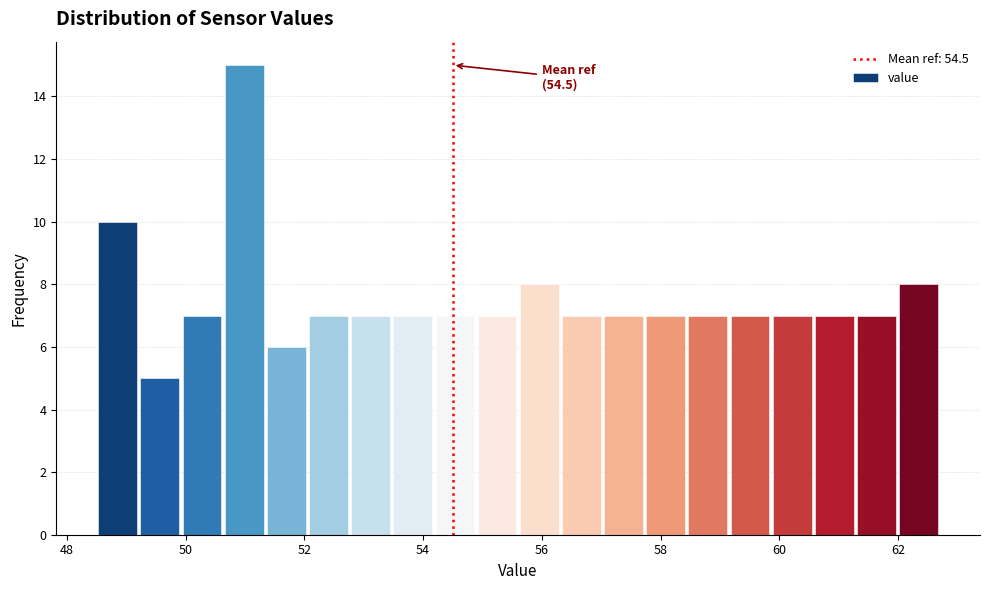

Read against the x-axis, roughly where is the centre of the tallest bar?

51.0